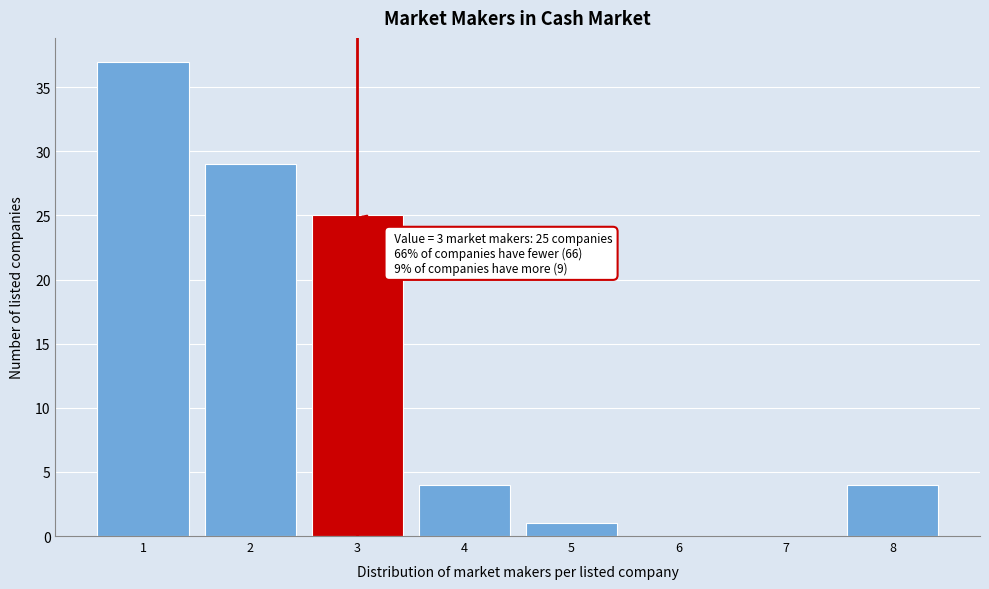

Which range on the x-axis has the tallest bar?

0.5 to 1.5